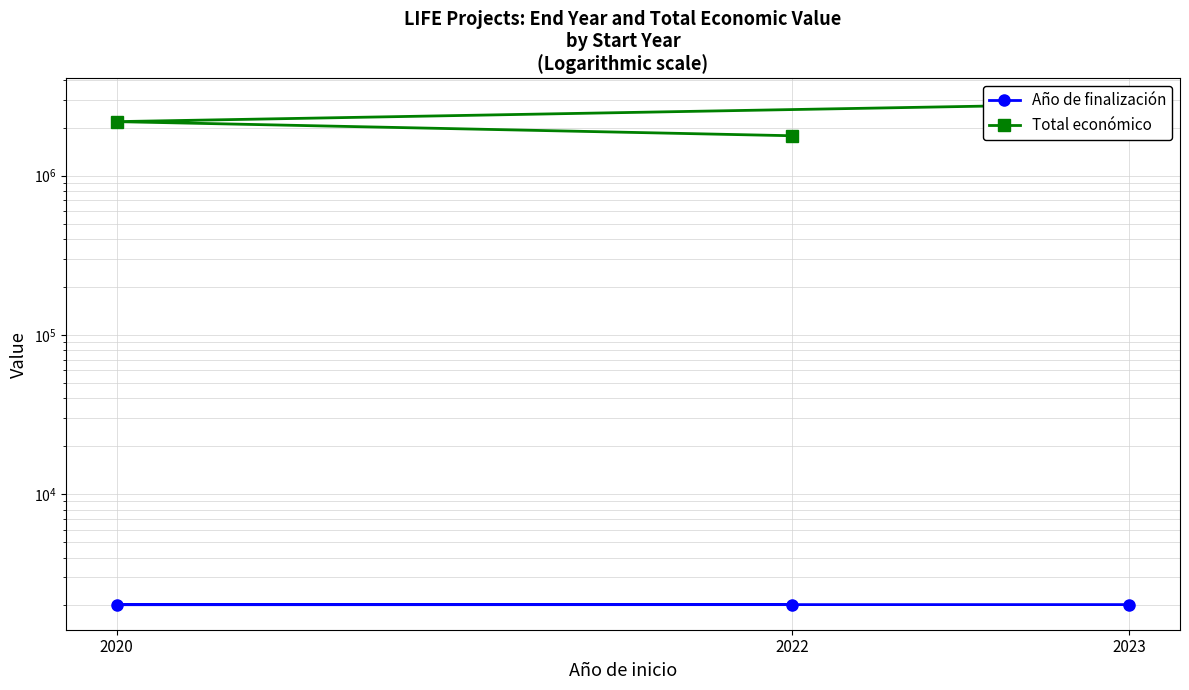

What are all the series names shown in the legend?

Año de finalización, Total económico